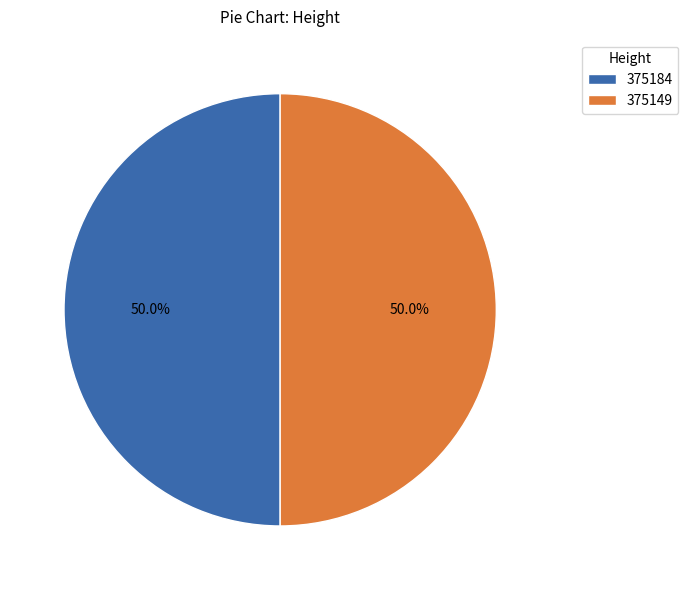

What percentage do 375149 and 375184 together represent?

100.0%